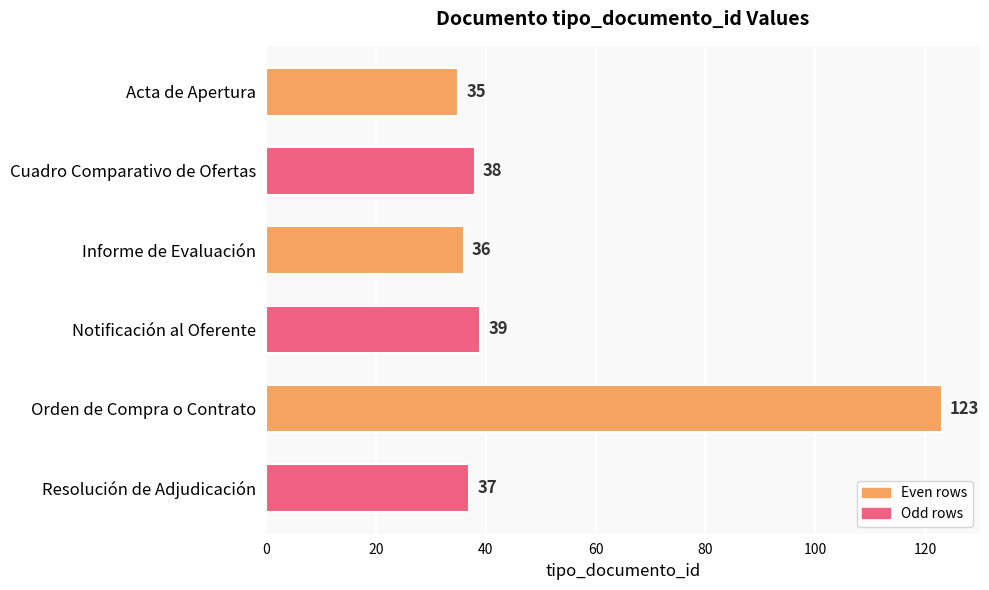

List the labels in order of value, smallest first.

Acta de Apertura, Informe de Evaluación, Resolución de Adjudicación, Cuadro Comparativo de Ofertas, Notificación al Oferente, Orden de Compra o Contrato